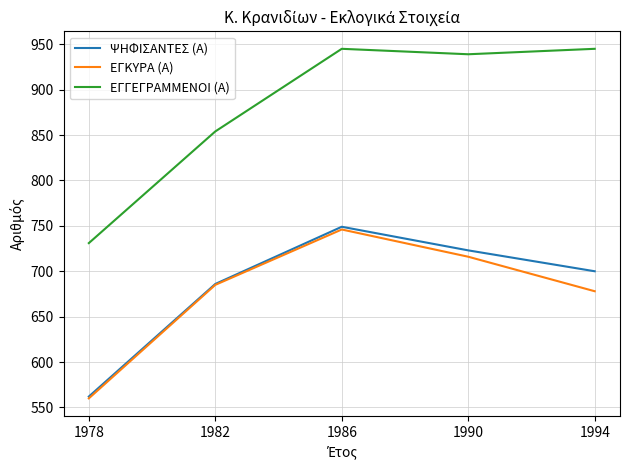

True or false: ΕΓΚΥΡΑ (Α) and ΕΓΓΕΓΡΑΜΜΕΝΟΙ (Α) intersect in this chart.

False